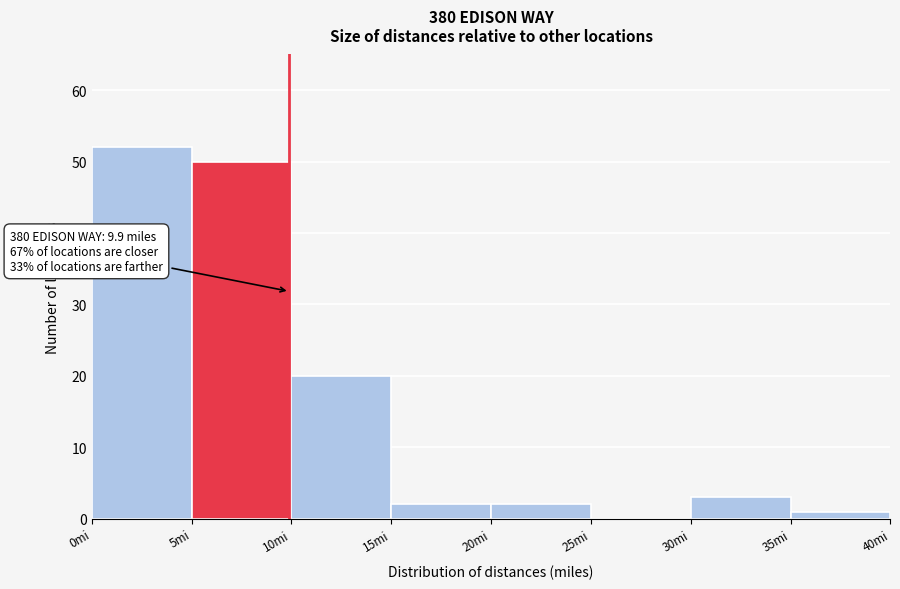

Which range on the x-axis has the tallest bar?

0 to 5